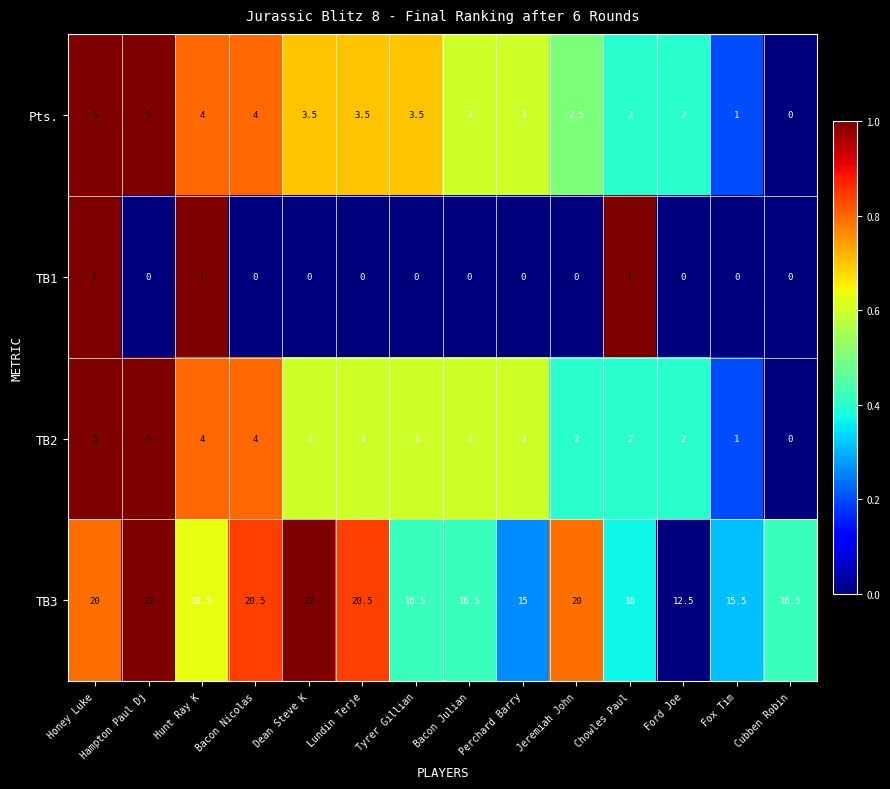

The value of TB1 at Fox Tim is 0.4. True or false?

False